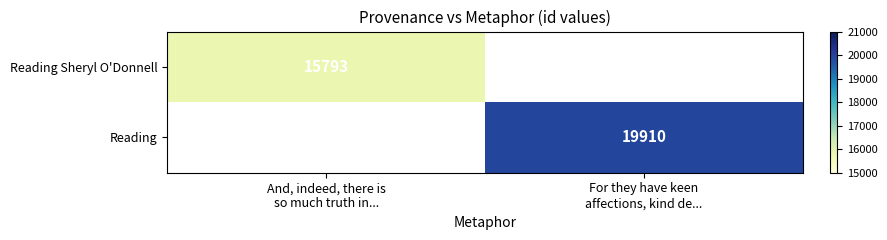

How many categories are shown in the chart?

2